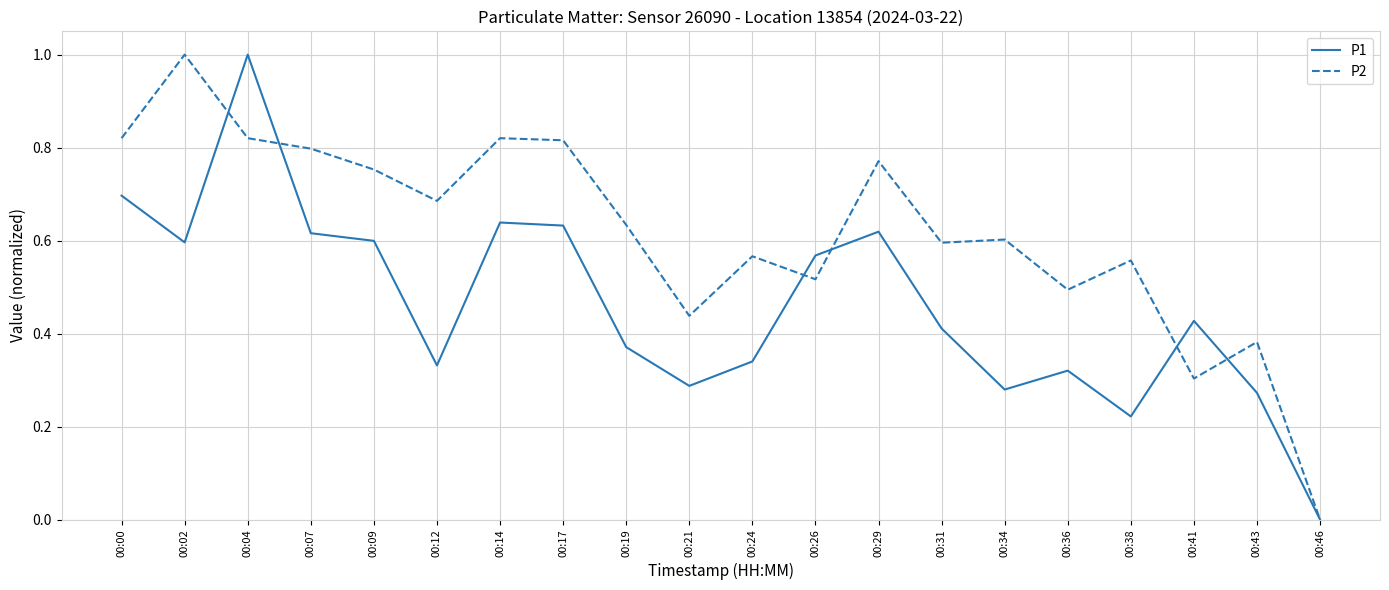

Does the chart have visible grid lines?

Yes